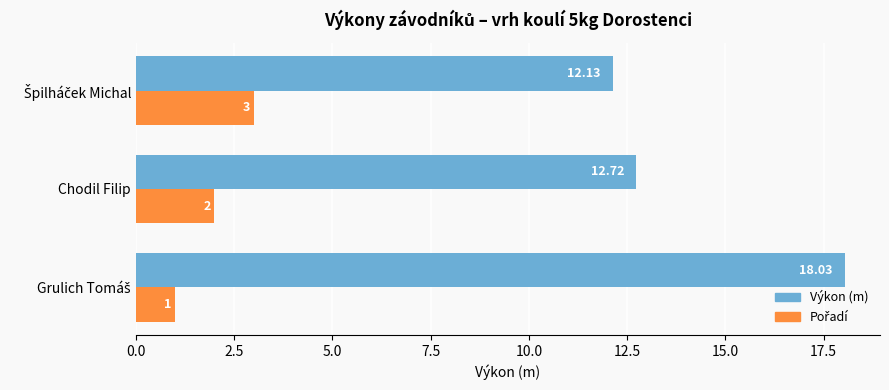

At which label is Výkon (m) closest to 15?

Chodil Filip